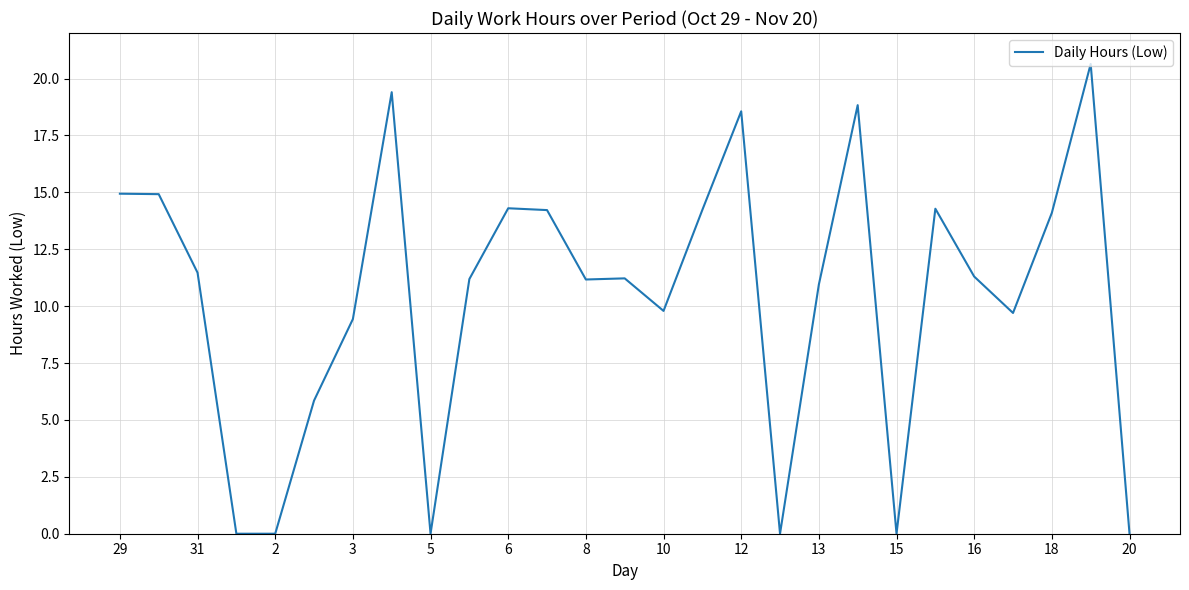

Read the value at 8.

11.2